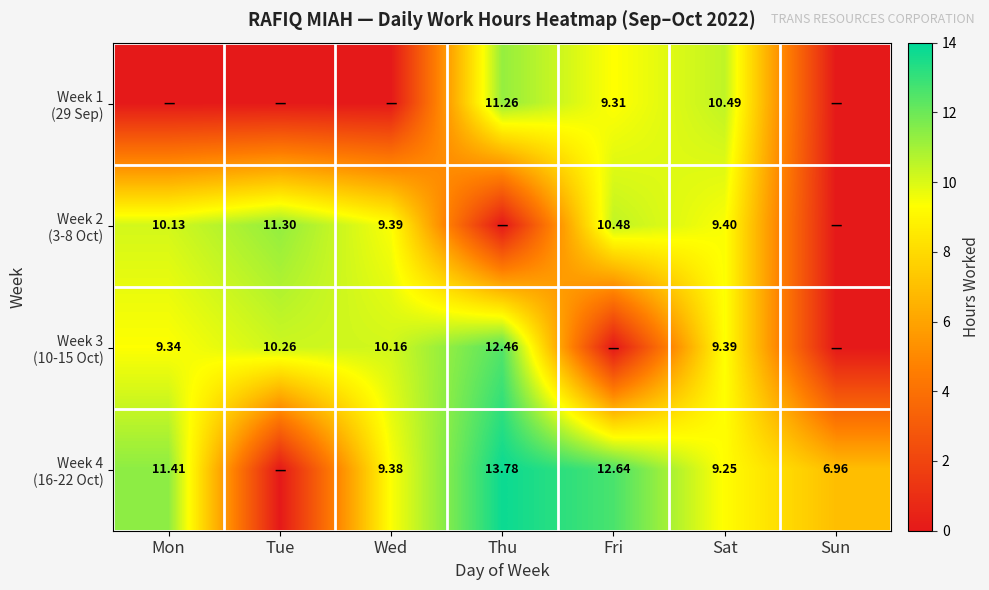

What is the difference between the maximum and minimum values in the Week 1 (29 Sep) series?

11.3